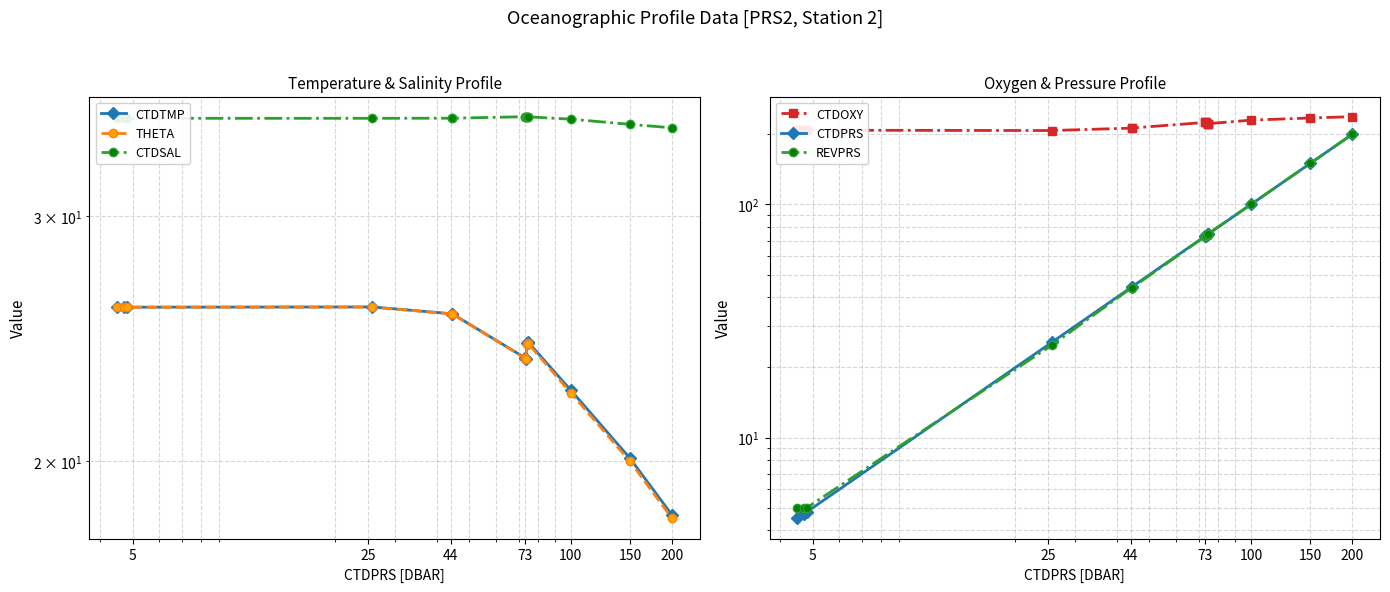

What is the sum of all REVPRS values?

1020.0